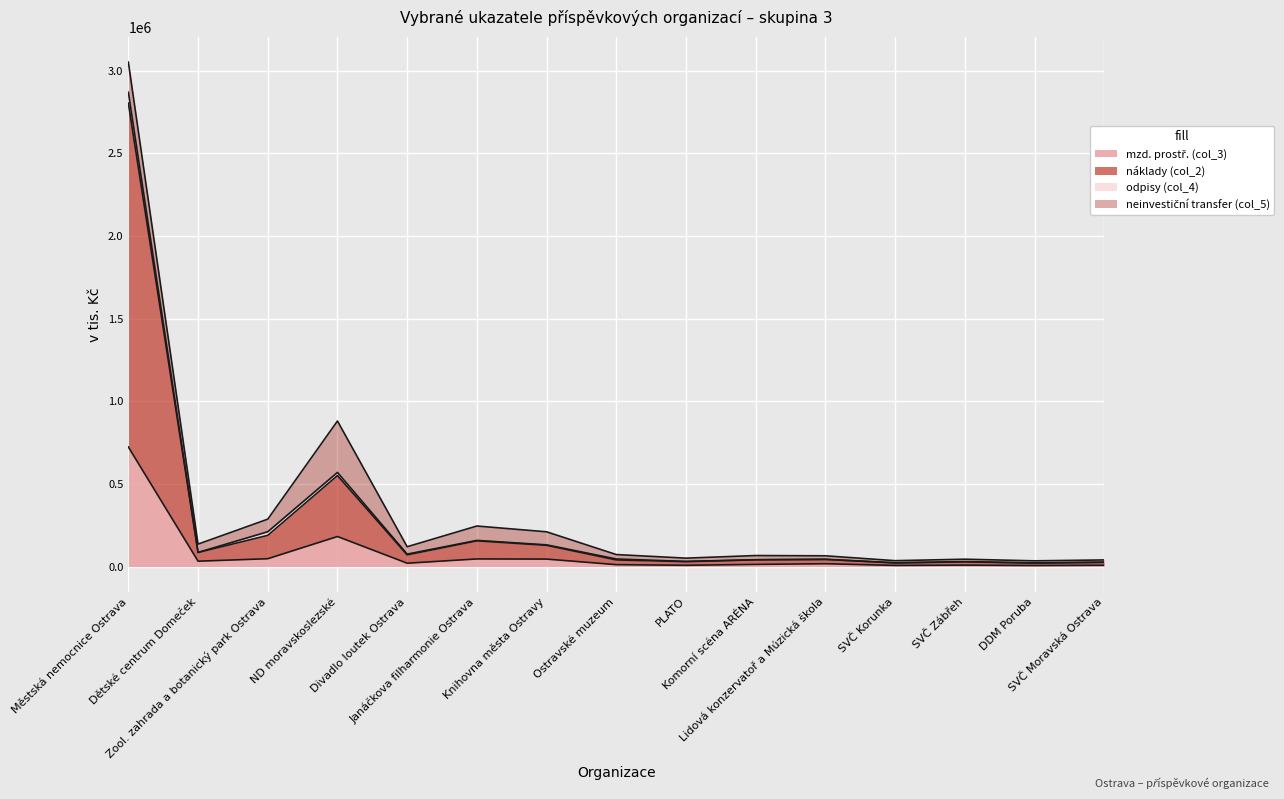

Where is the first local minimum for mzd. prostř. (col_3)?

Dětské centrum Domeček